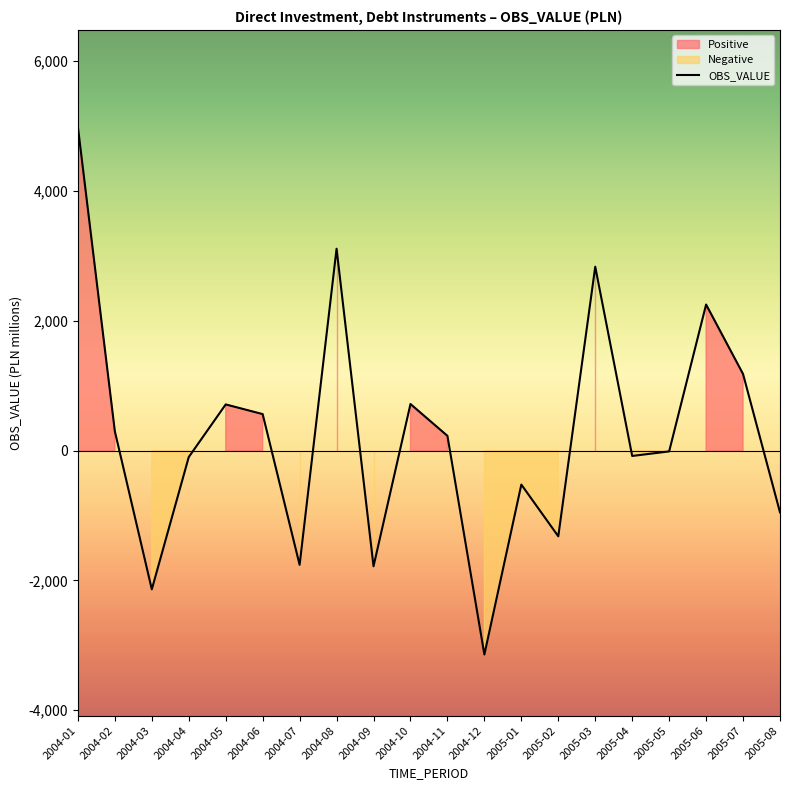

What position from the right is 2005-01?

8